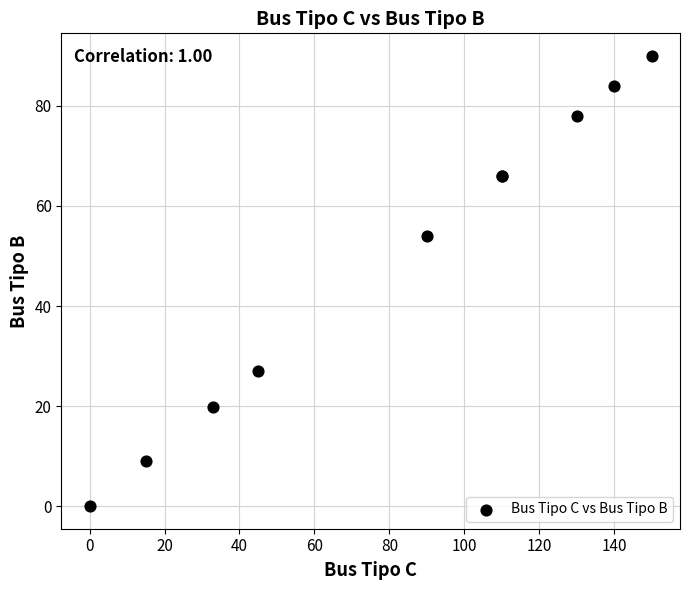

What Y value in the scatter plot is closest to 45?

54.0